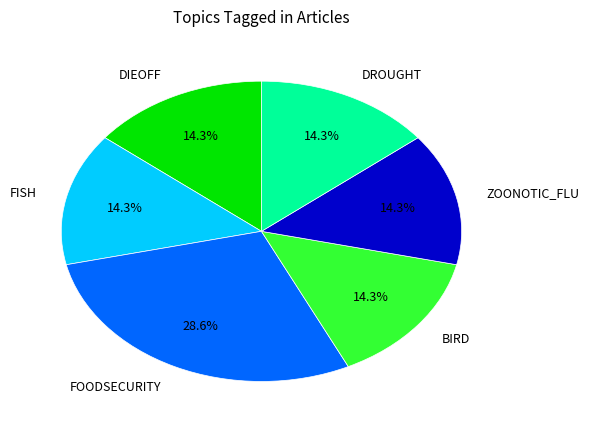

What is the largest slice in the pie chart?

FOODSECURITY